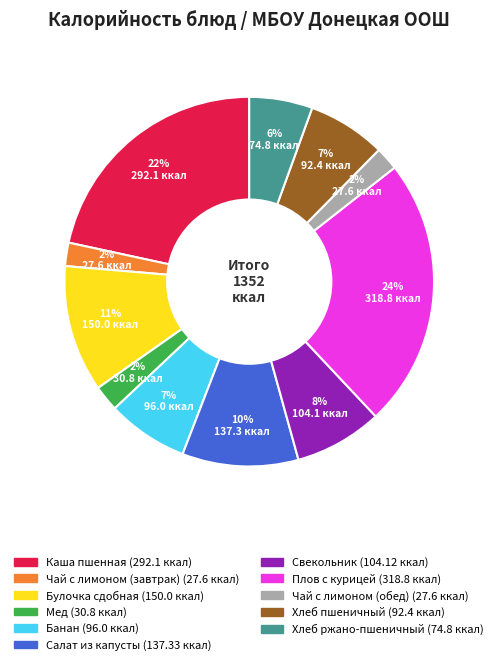

Is Булочка сдобная the majority of the pie?

No